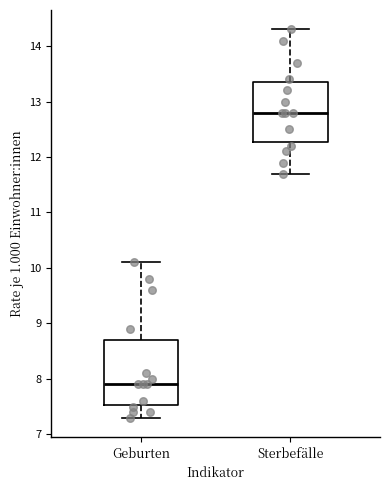

Which box's median line is the highest?

Sterbefälle